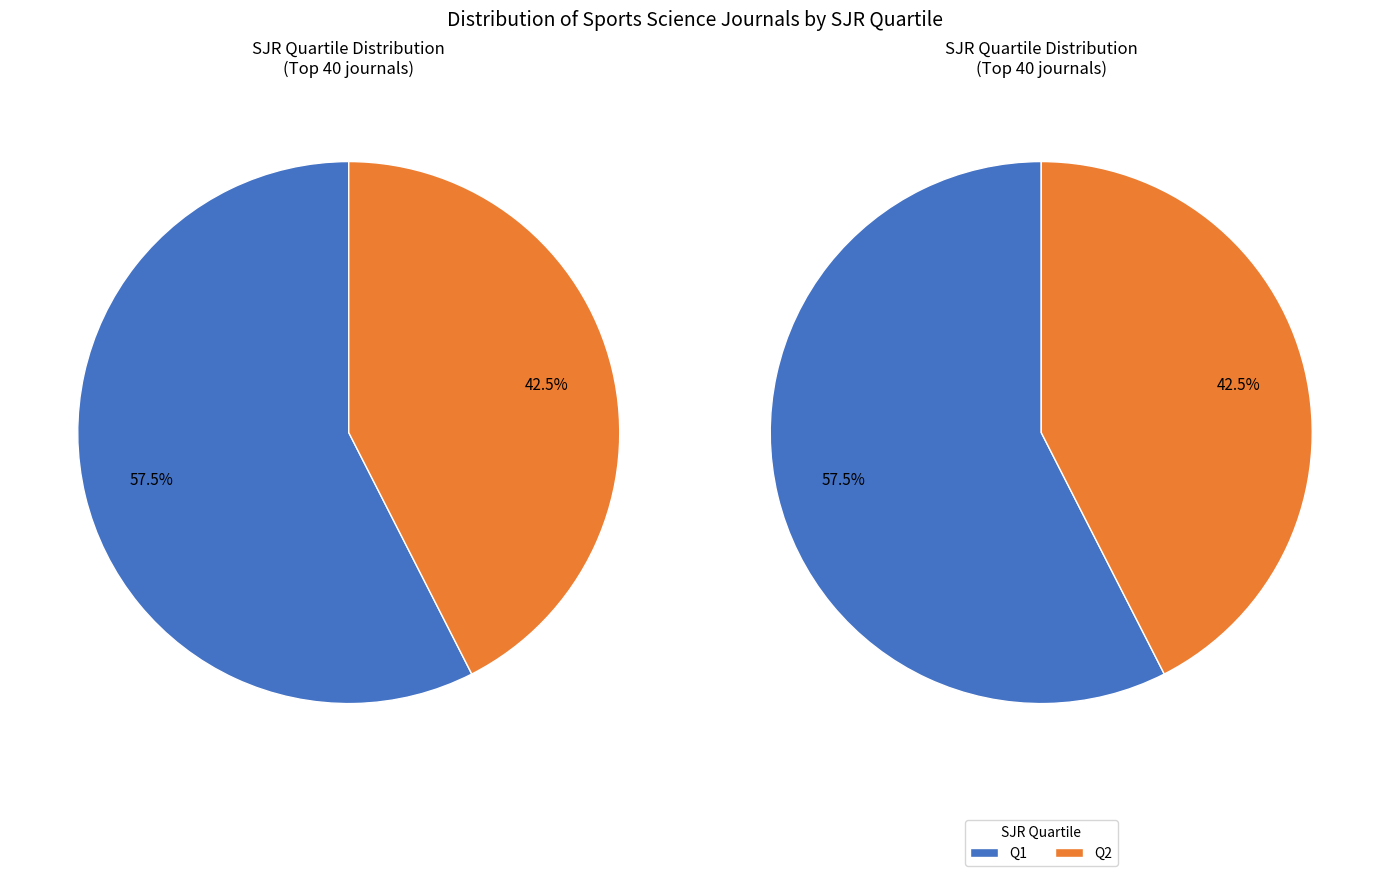

Which category accounts for the majority?

Q1